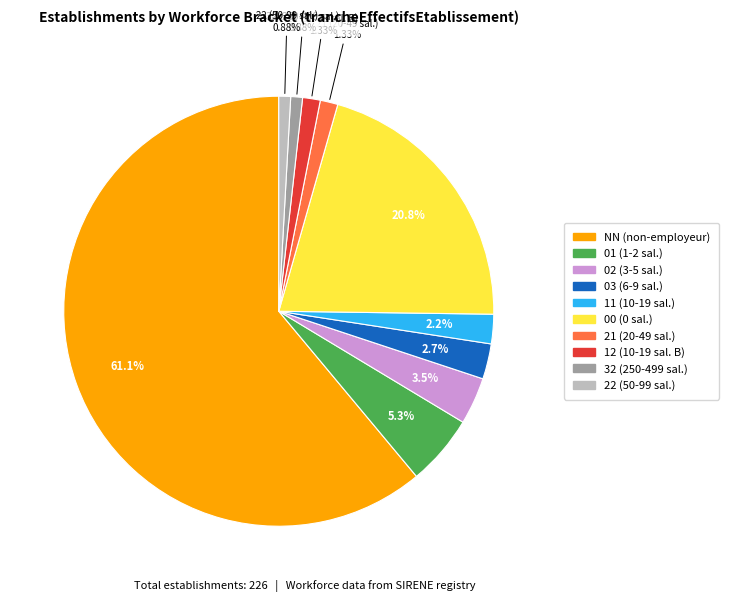

Does any single category account for the majority?

Yes